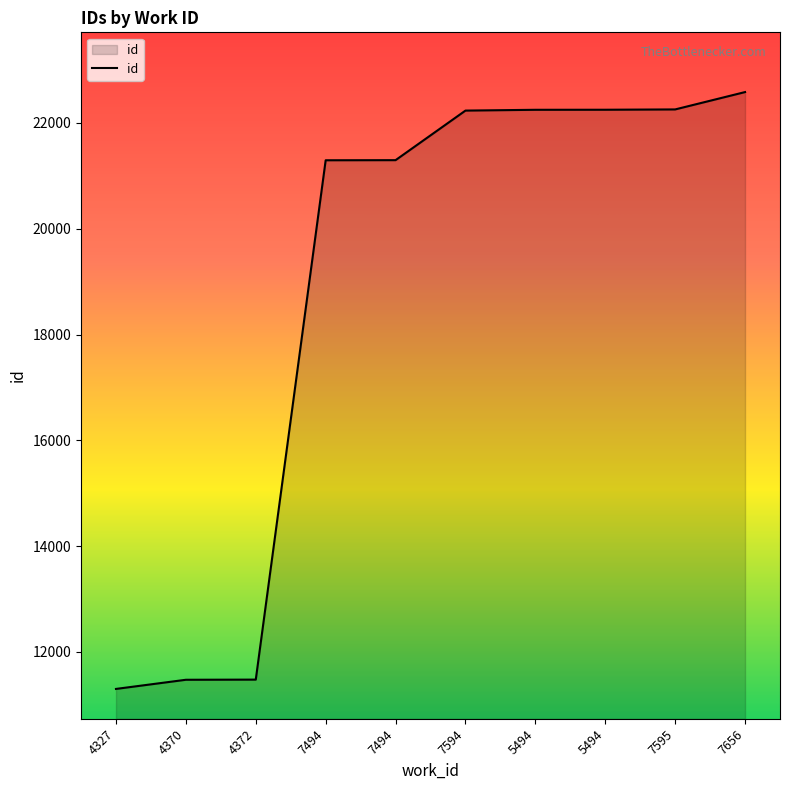

Rank the categories by value from highest to lowest.

7656, 7595, 5494, 5494, 7594, 7494, 7494, 4372, 4370, 4327